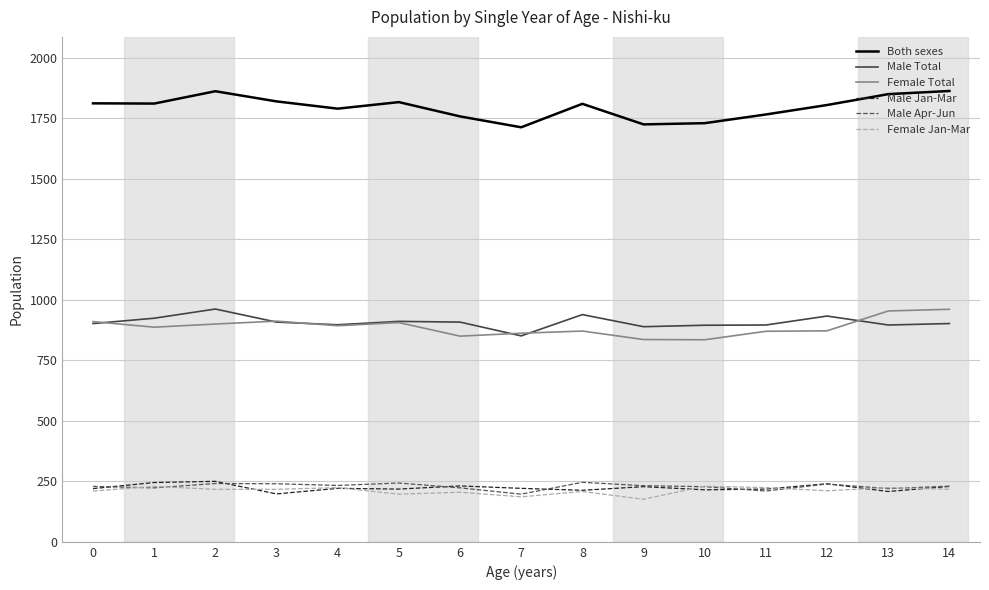

How many series are shown in this chart?

6